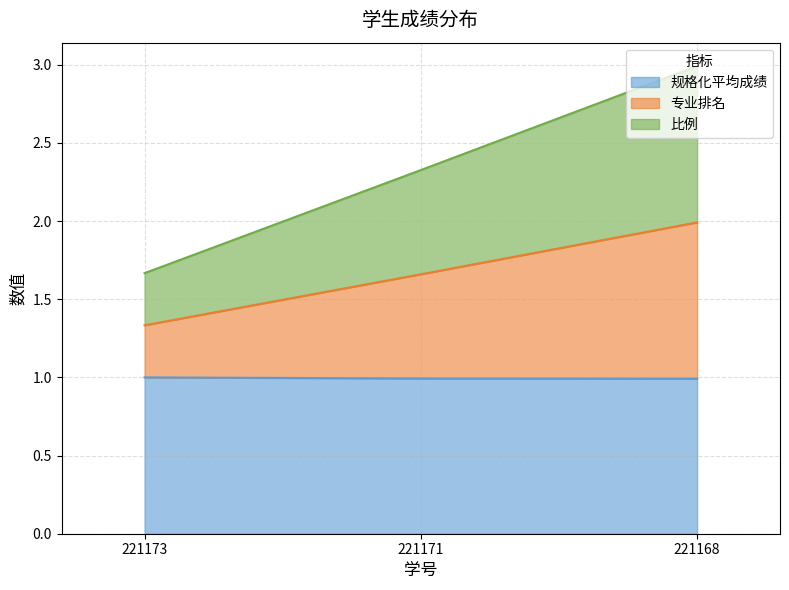

The 专业排名 series shows 2.3 at 221173. True or false?

False